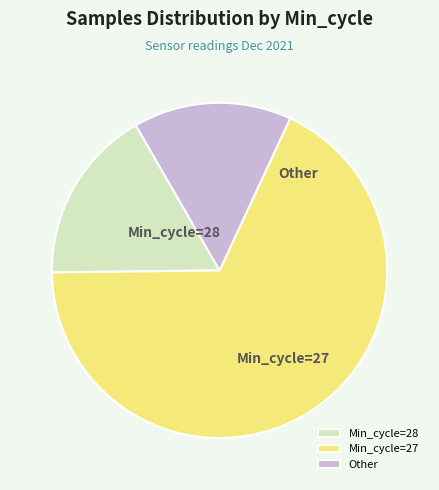

Combined, do Min_cycle=28 and Other account for over 50%?

No